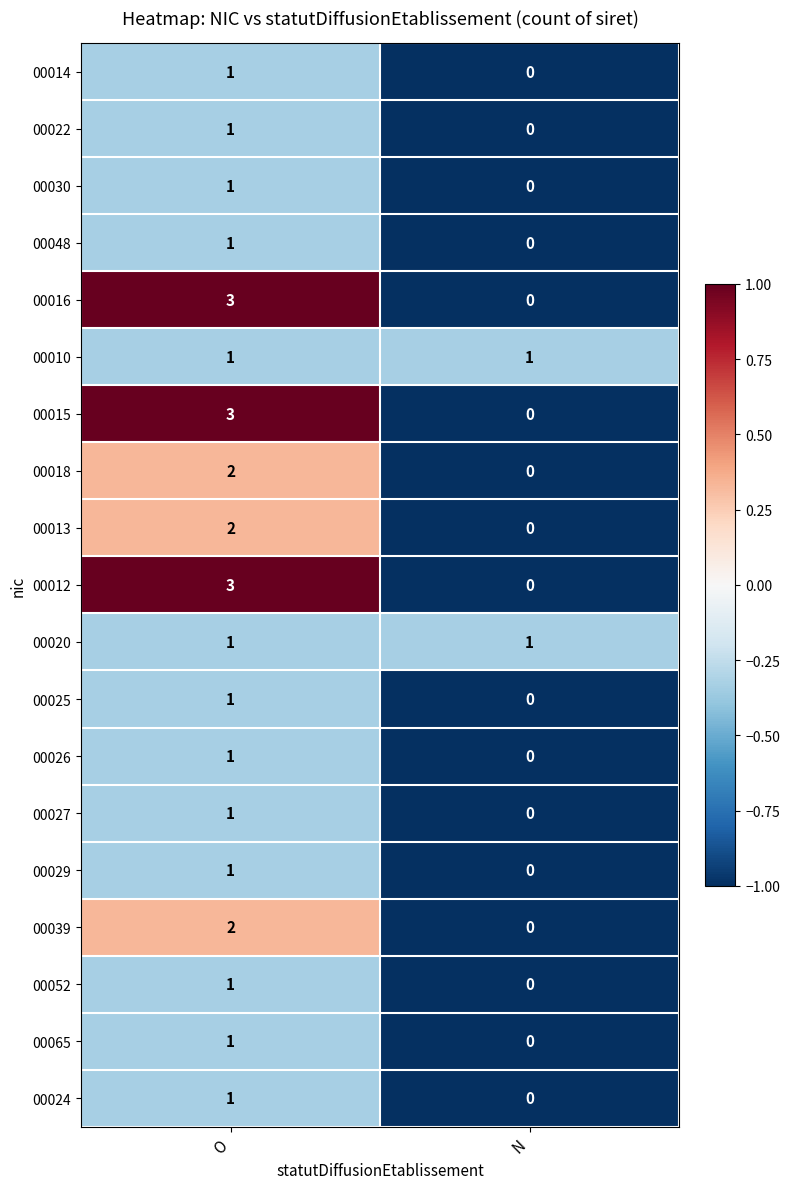

At which category is the sum across all series the highest?

O